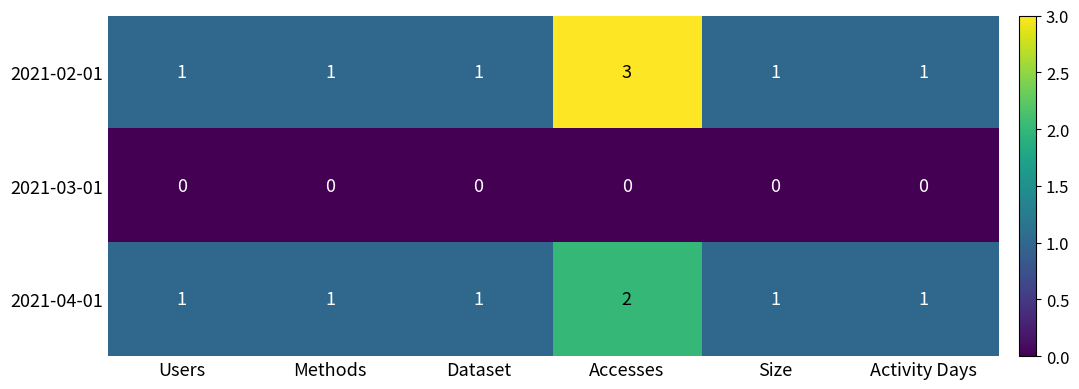

How many series are shown in this chart?

3